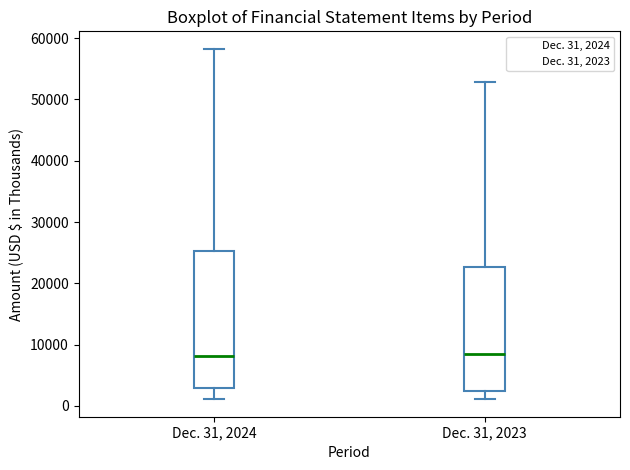

Reading left to right, read every box against the y-axis: the position of its median line, the range the box covers, and the ends of its whiskers. The values are not printed on the chart, so give them approximately, as read against the axis.

Dec. 31, 2024: median 8000, box 3000 to 25000, whiskers 1000 to 58000
Dec. 31, 2023: median 8000, box 2000 to 23000, whiskers 1000 to 53000